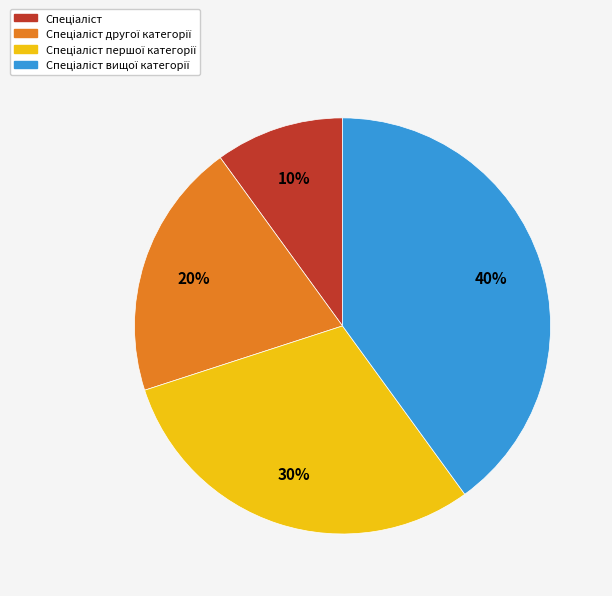

Is there a majority slice in this chart?

No